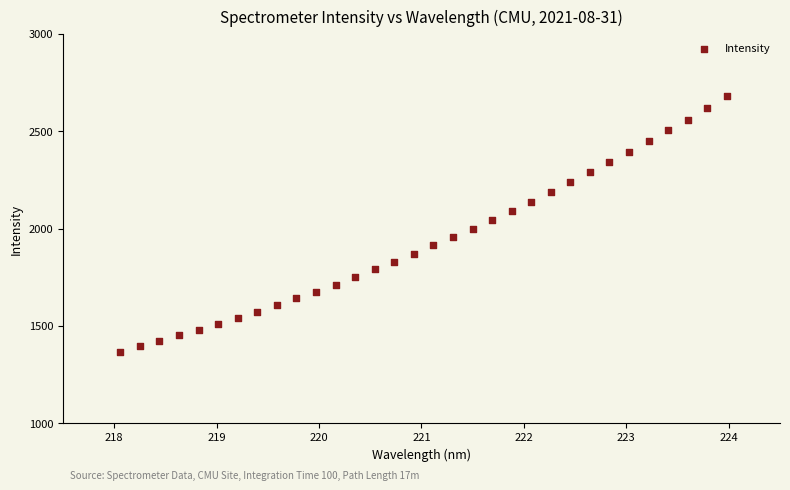

What is the range of X values (max minus min)?

5.9